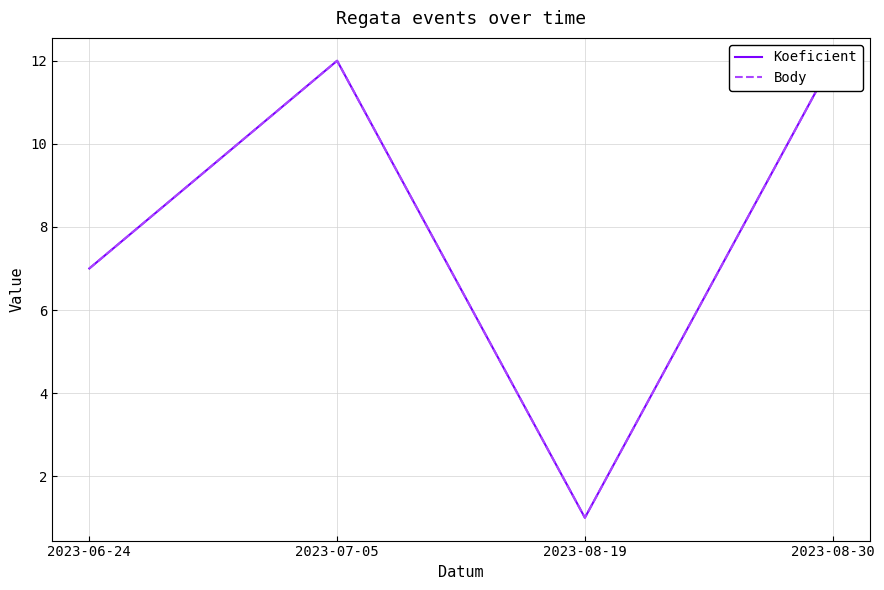

At how many categories does at least one series exceed 8?

2